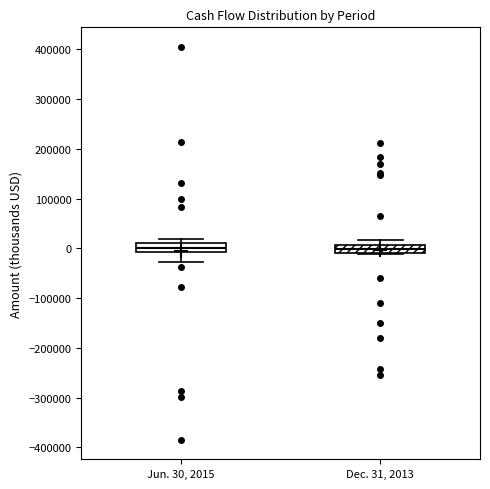

Reading left to right, transcribe this box plot: for each box, give where its median line is, the range the box spans, and where its two whiskers end, as read against the y-axis. The values are not printed on the chart, so give them approximately, as read against the axis.

Jun. 30, 2015: median 0, box -10000 to 10000, whiskers -30000 to 20000
Dec. 31, 2013: median 0, box -10000 to 10000, whiskers -10000 to 20000